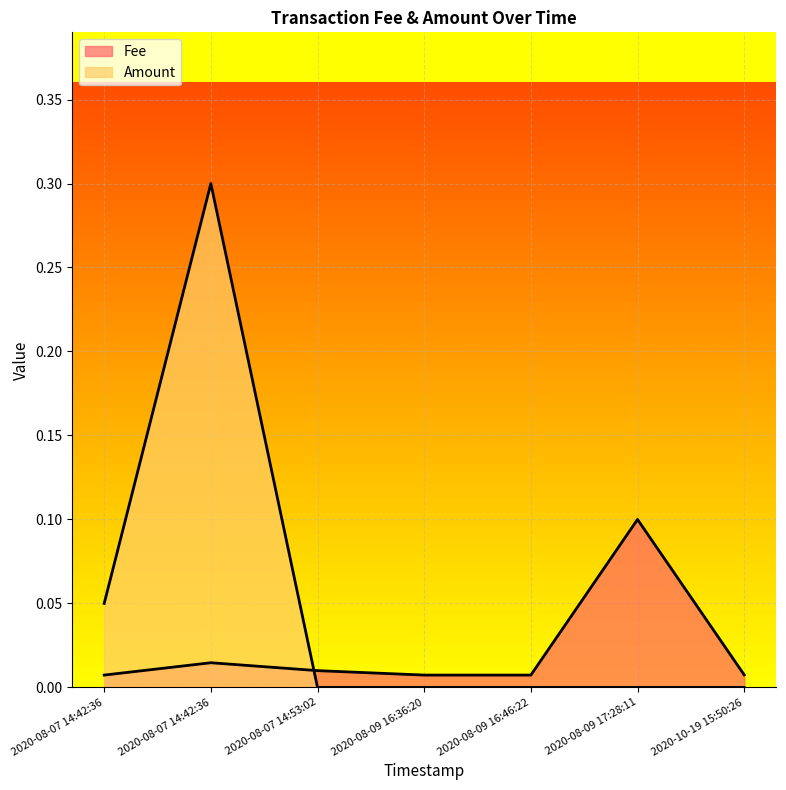

The Amount series shows 0.0 at 2020-08-07 14:42:36. True or false?

False